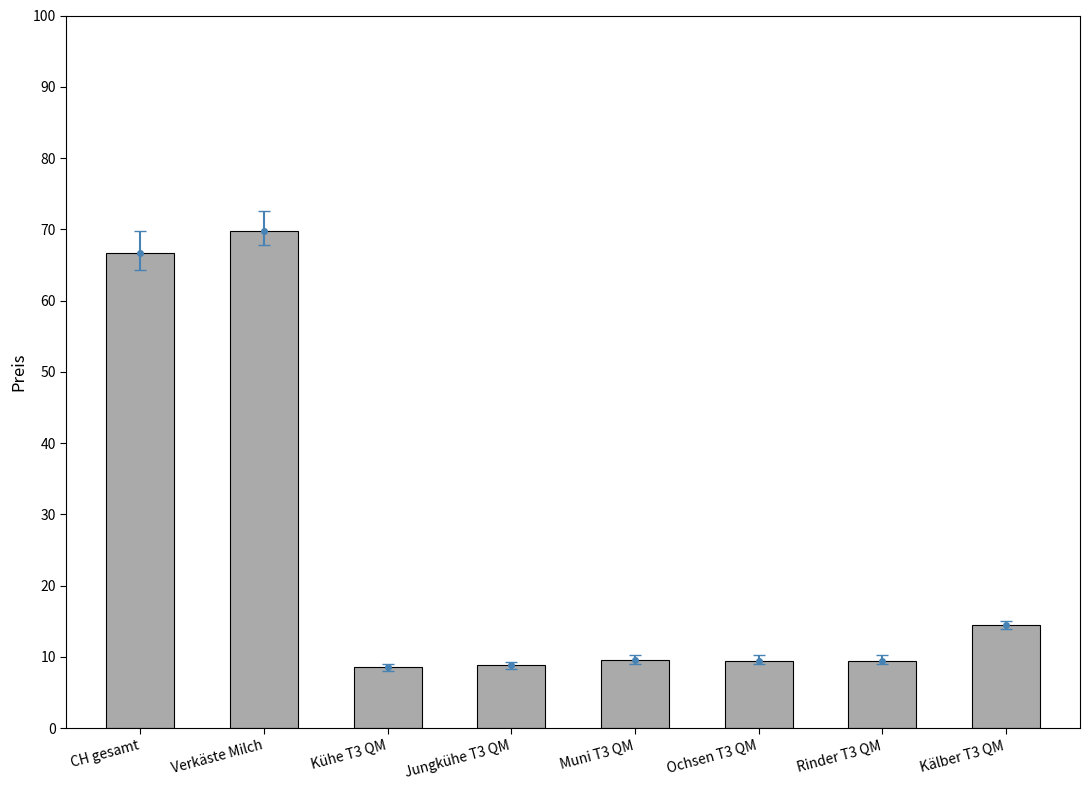

Rank the categories by value from highest to lowest.

Verkäste Milch, CH gesamt, Kälber T3 QM, Muni T3 QM, Ochsen T3 QM, Rinder T3 QM, Jungkühe T3 QM, Kühe T3 QM